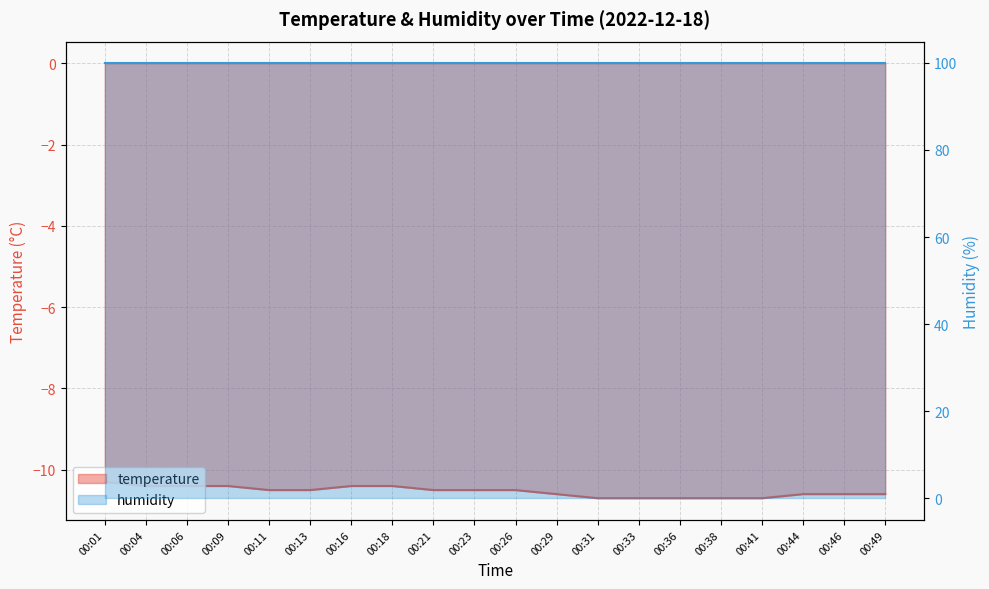

What is the sum of all values?

-210.7